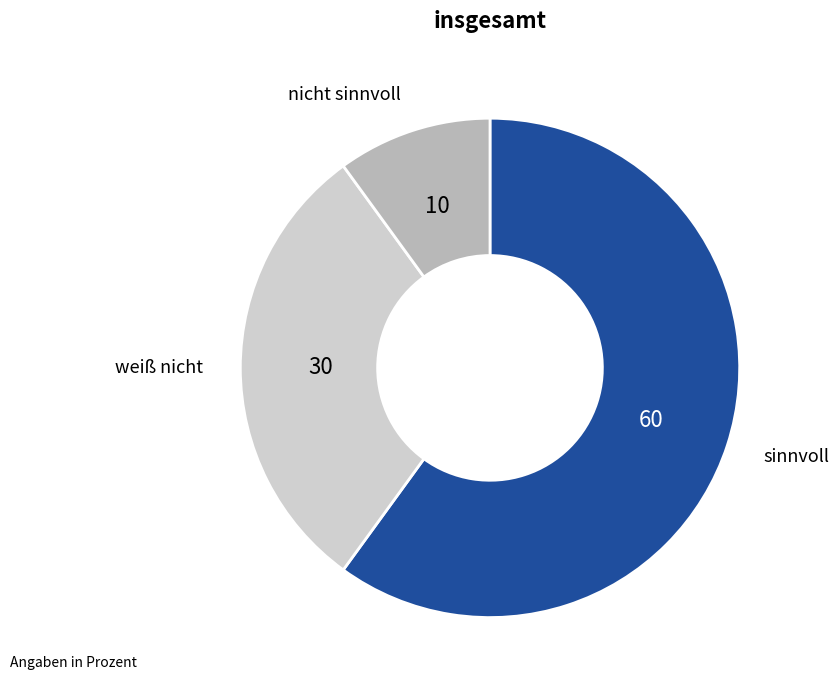

Is there a majority slice in this chart?

Yes